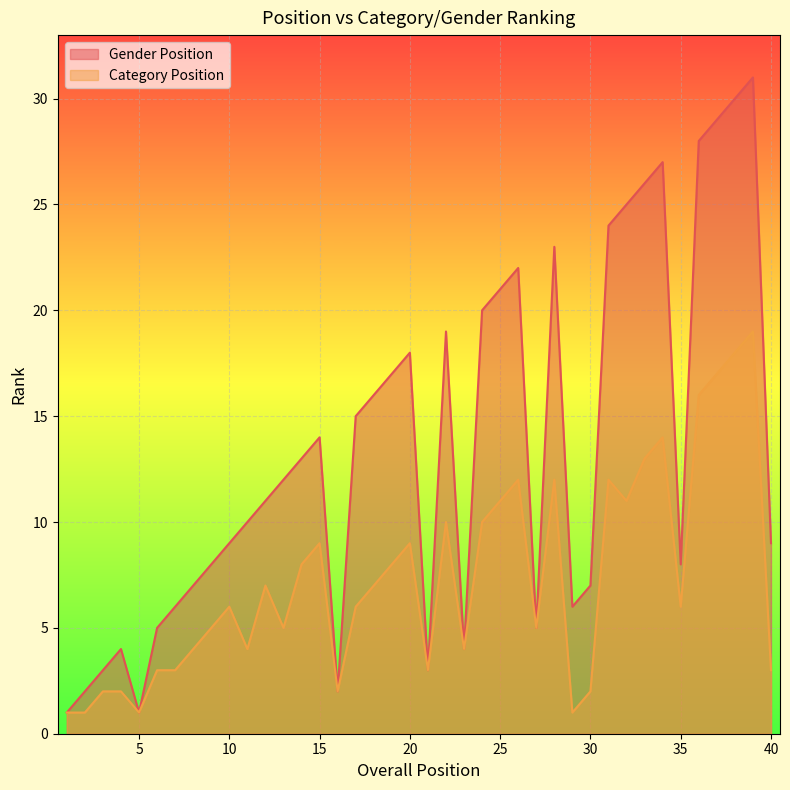

At which category does Category Position reach its first local peak?

10